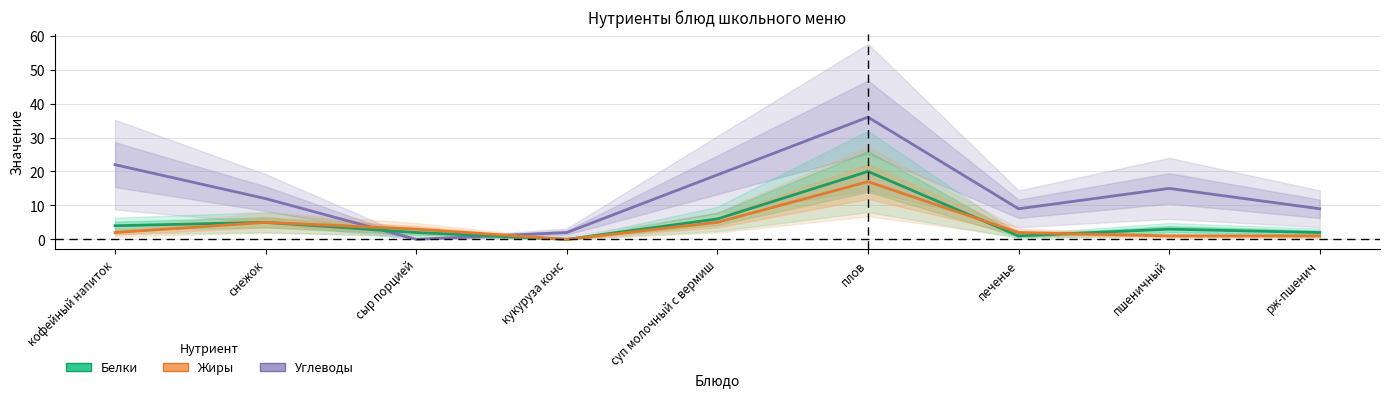

What is the difference between the maximum and minimum values in the Углеводы series?

36